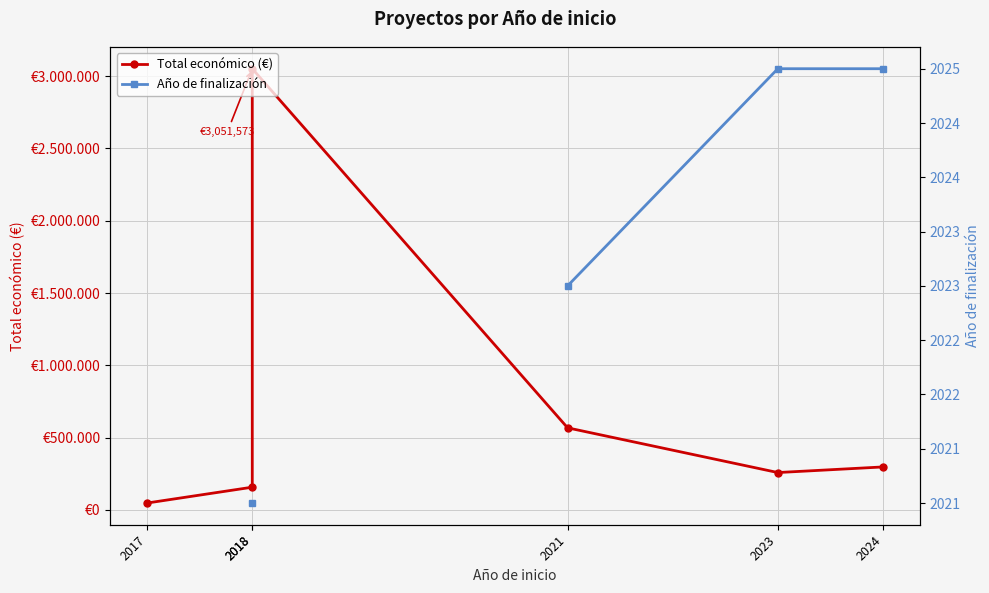

What are all the series names shown in the legend?

Total económico (€), Año de finalización